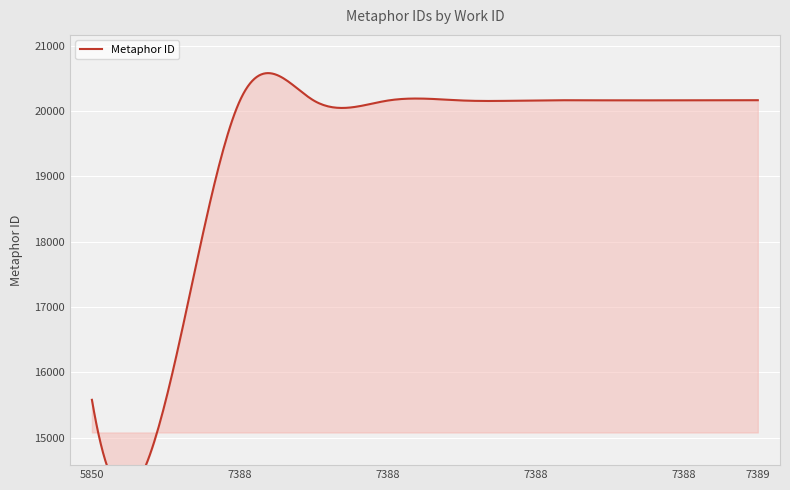

What is the change in value from 7388 to 7388?

+2